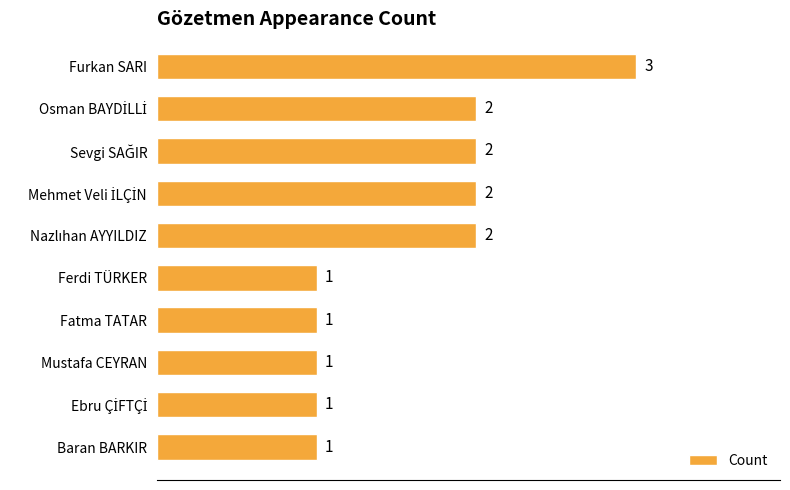

Count the values in the range 1 to 2.

9